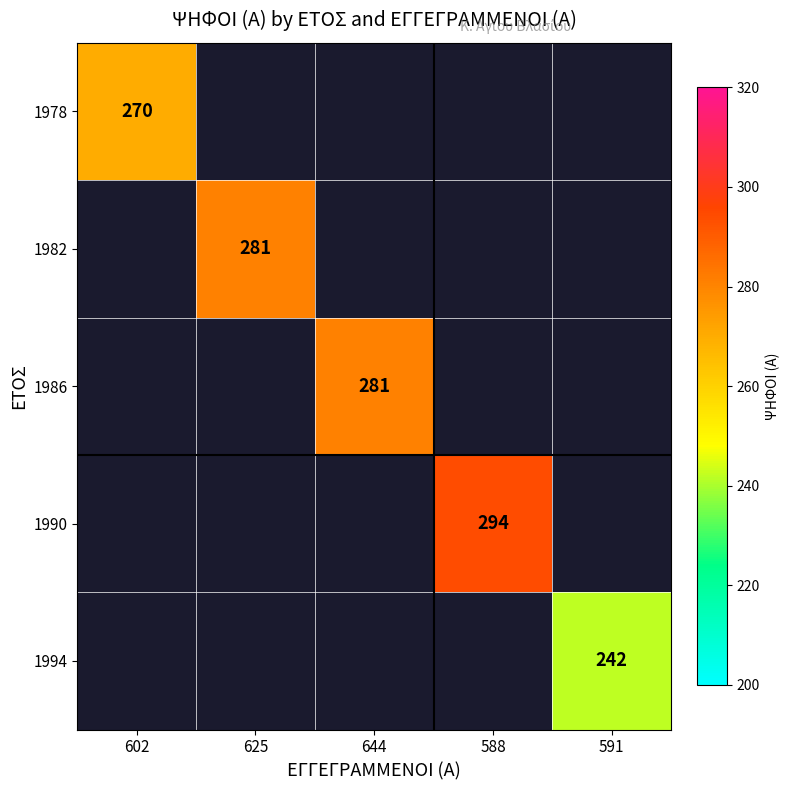

The value of 1994 at 591 is 104. True or false?

False